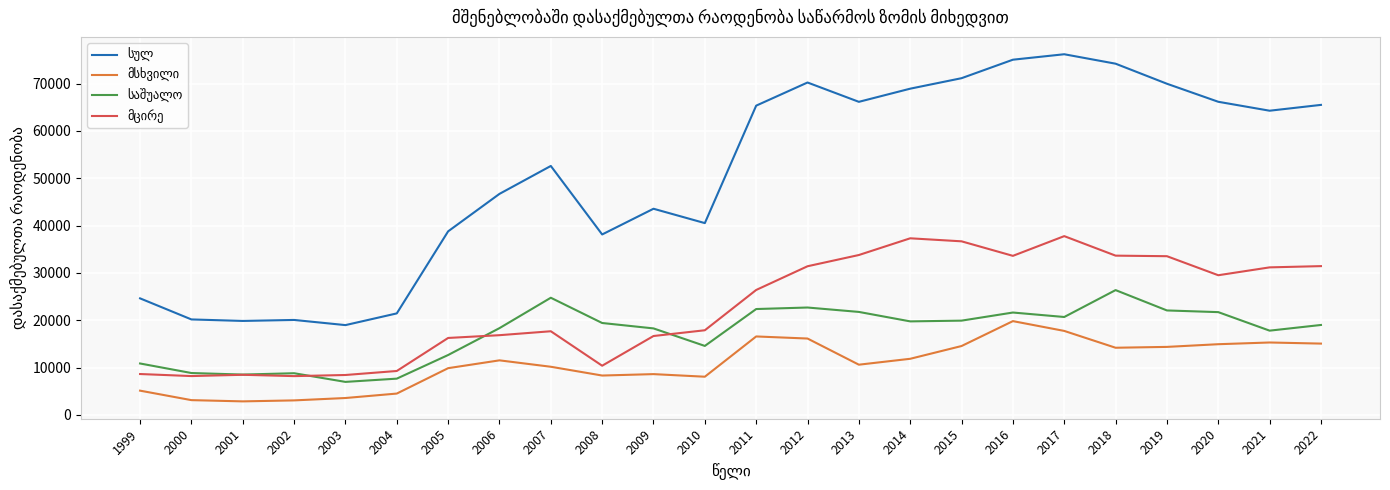

What is the total value across all series at 2009?

87098